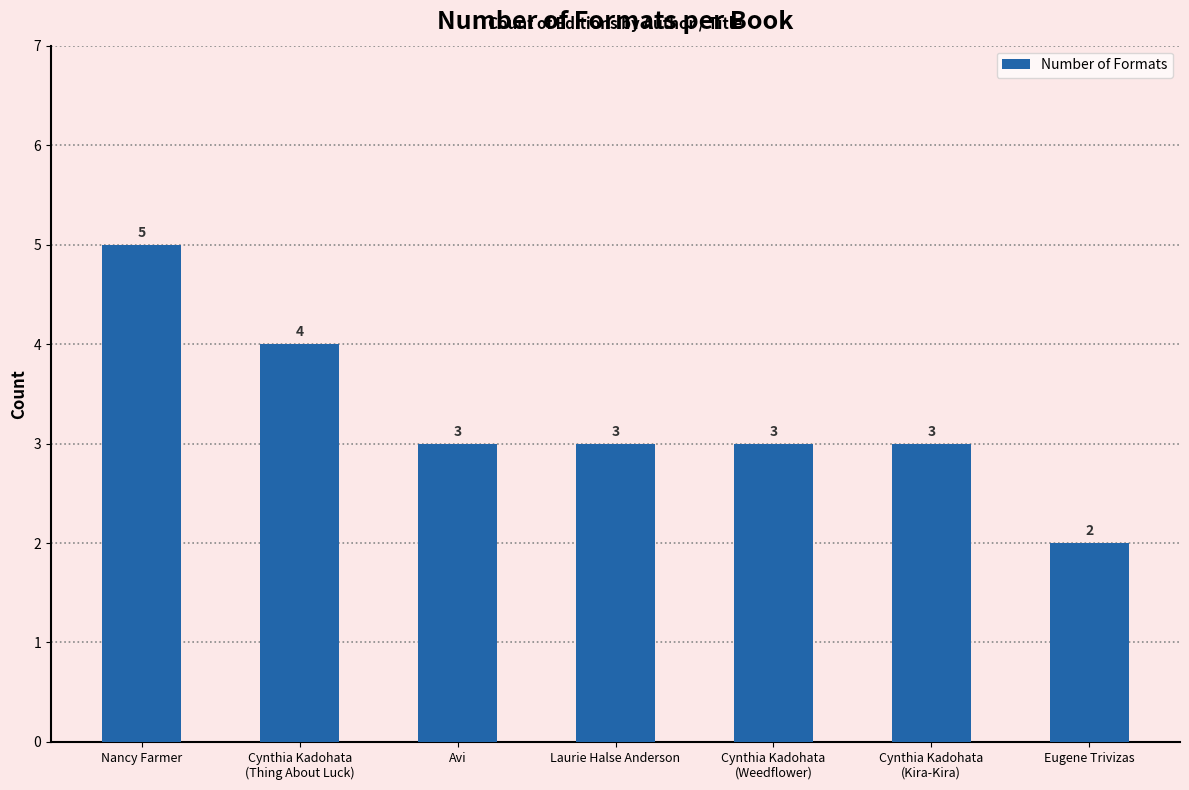

Reading left to right, extract all data points from this chart.

5	4	3	3	3	3	2